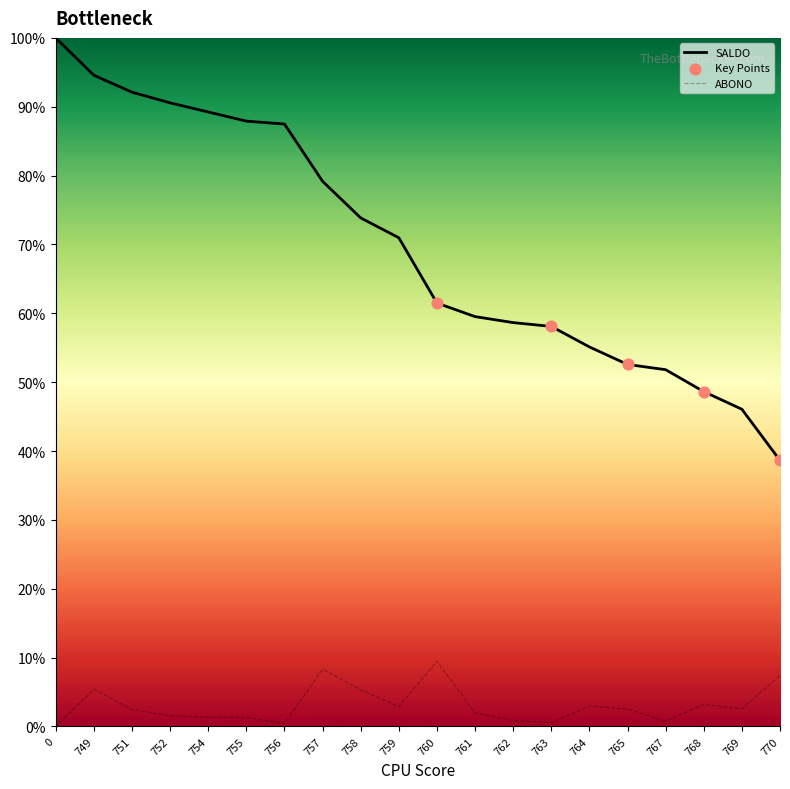

What is the total value across all series at 752?

92.1